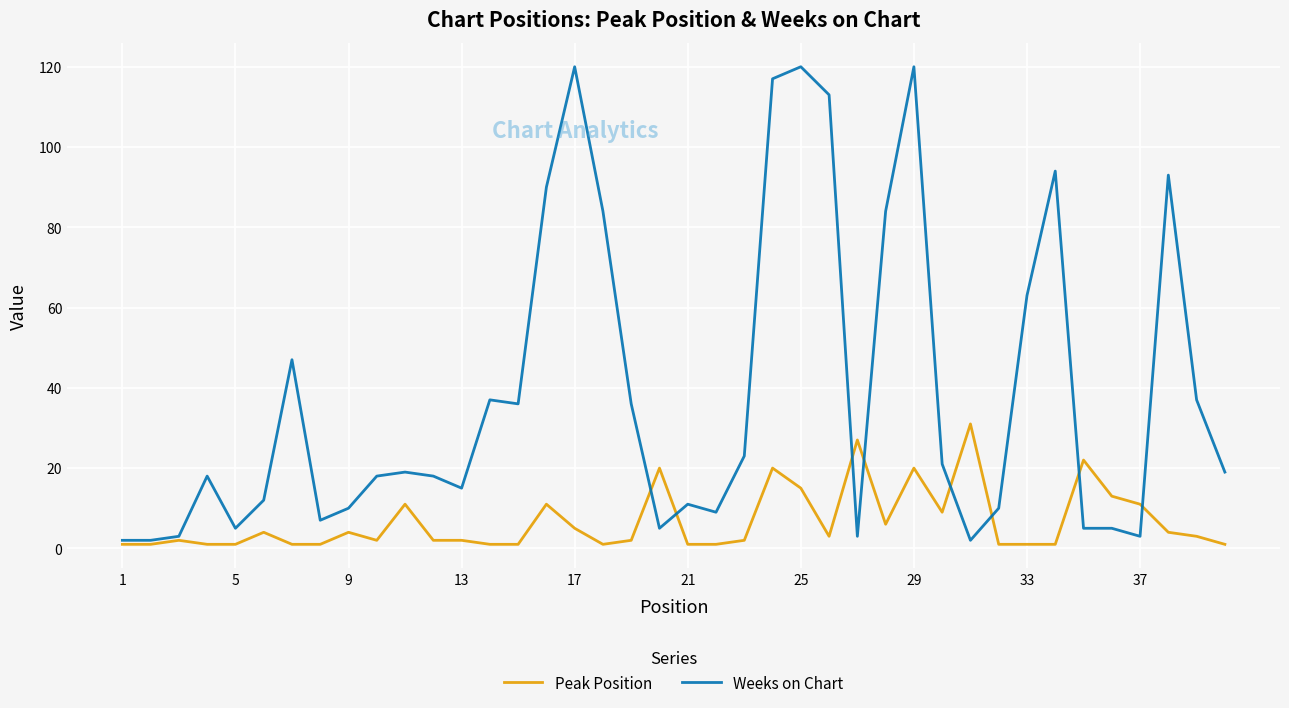

What is the highest value of the Peak Position series?

31